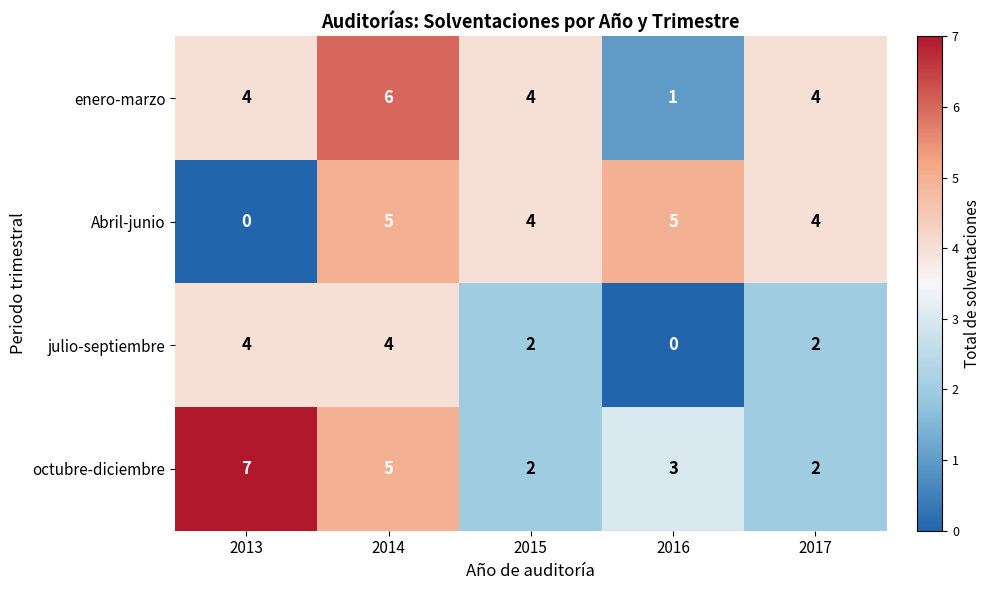

Is it true that Abril-junio equals 2 at 2017?

False